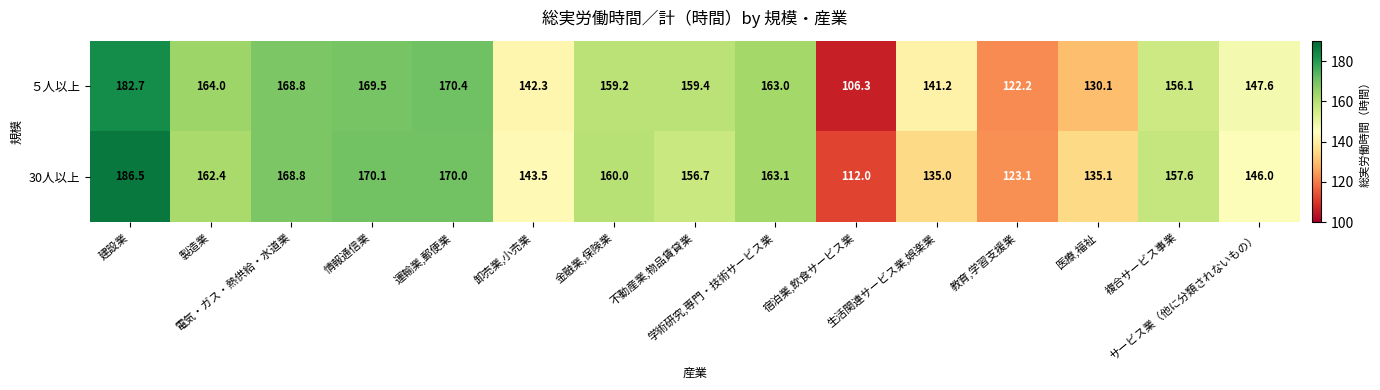

How many data points in ５人以上 are less than 159?

7